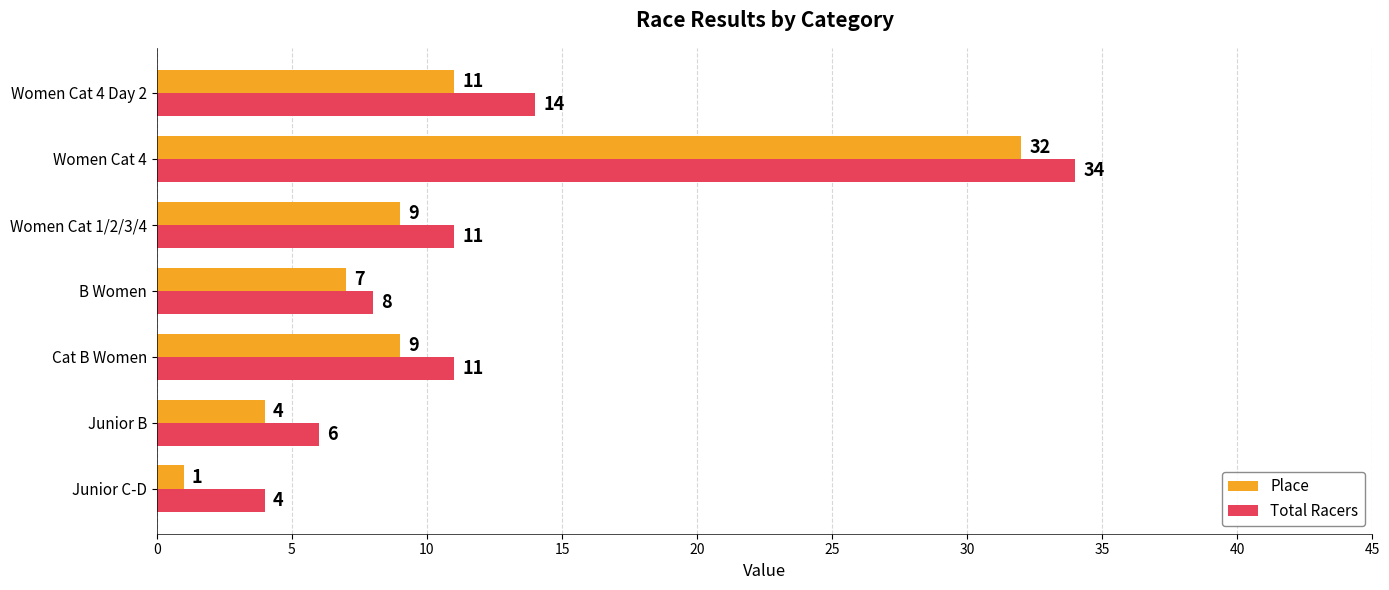

What is the difference between the second highest and minimum values in the Total Racers series?

10